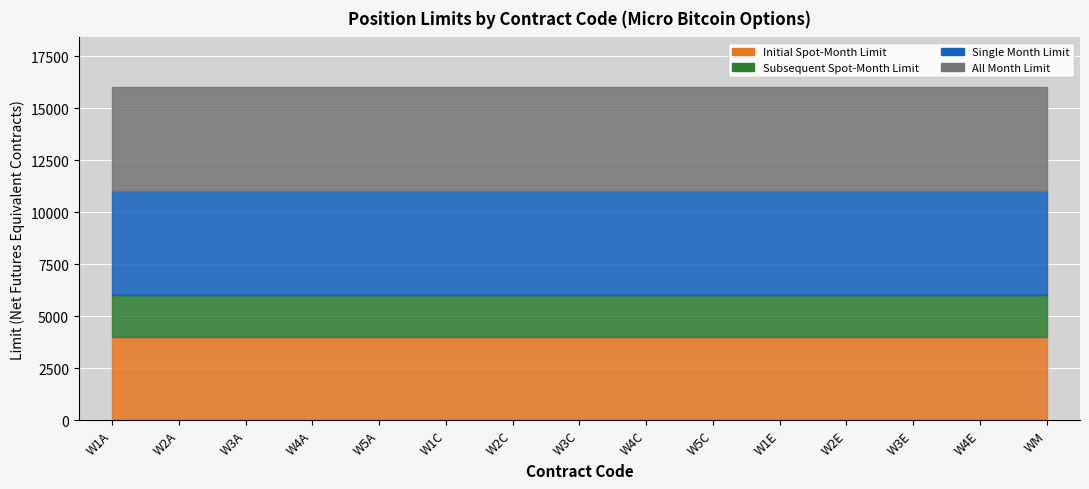

Is the value of All Month Limit at W4E greater than the value of Subsequent Spot-Month Limit at W2A?

Yes